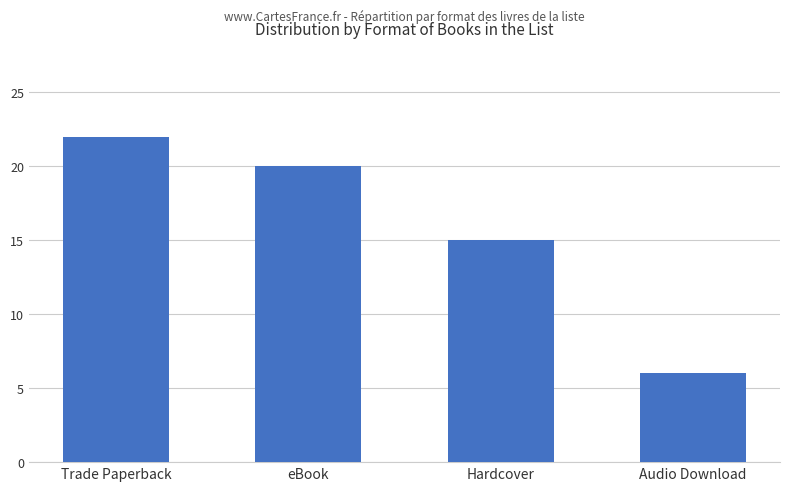

Does the chart contain any negative values?

No